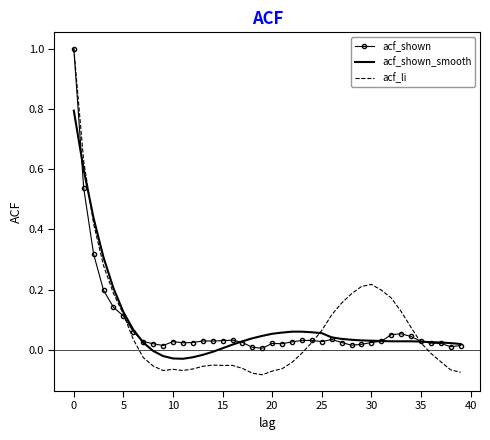

Which series has the widest spread of values?

acf_li